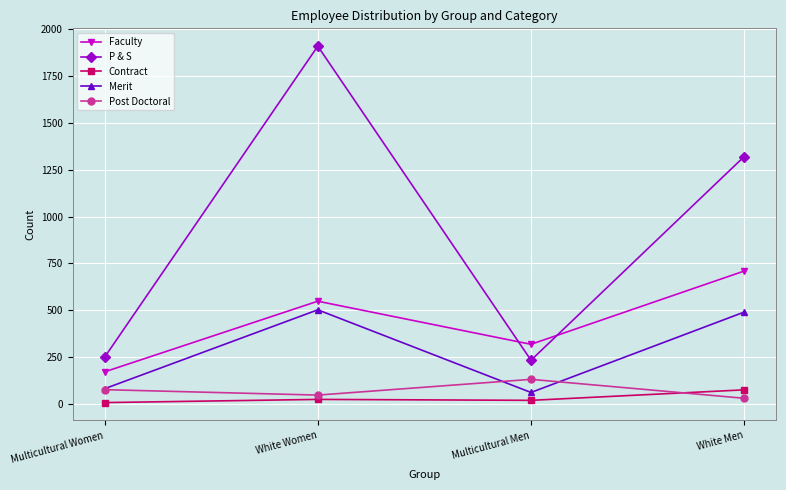

At which label does Faculty reach its minimum?

Multicultural Women